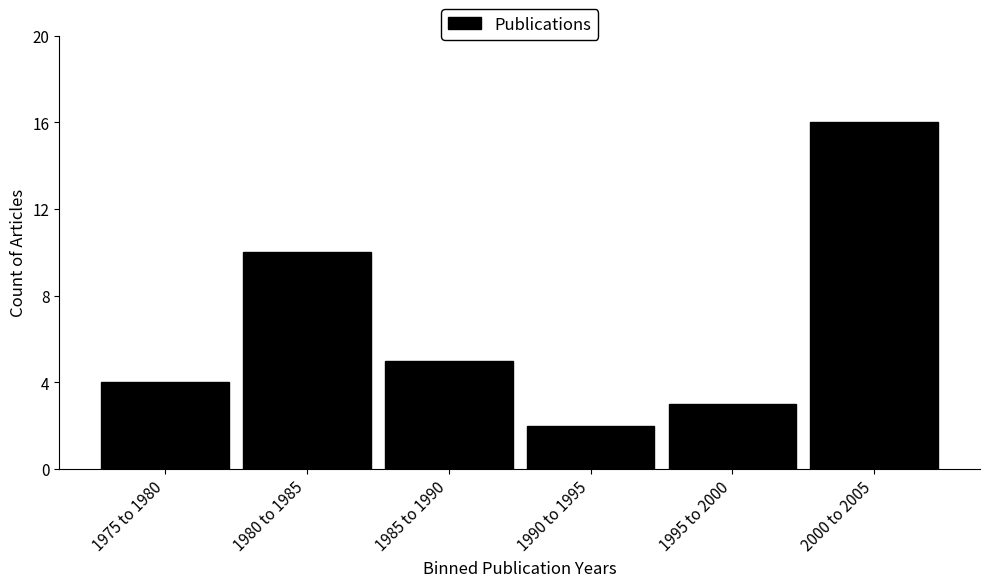

Reading left to right, list all the values displayed in this chart.

1975 to 1980=4	1980 to 1985=10	1985 to 1990=5	1990 to 1995=2	1995 to 2000=3	2000 to 2005=16